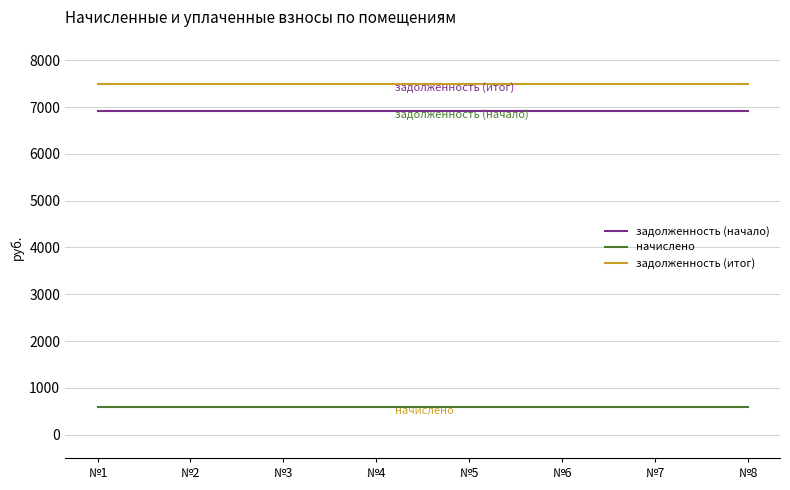

What is the smallest value displayed?

583.2